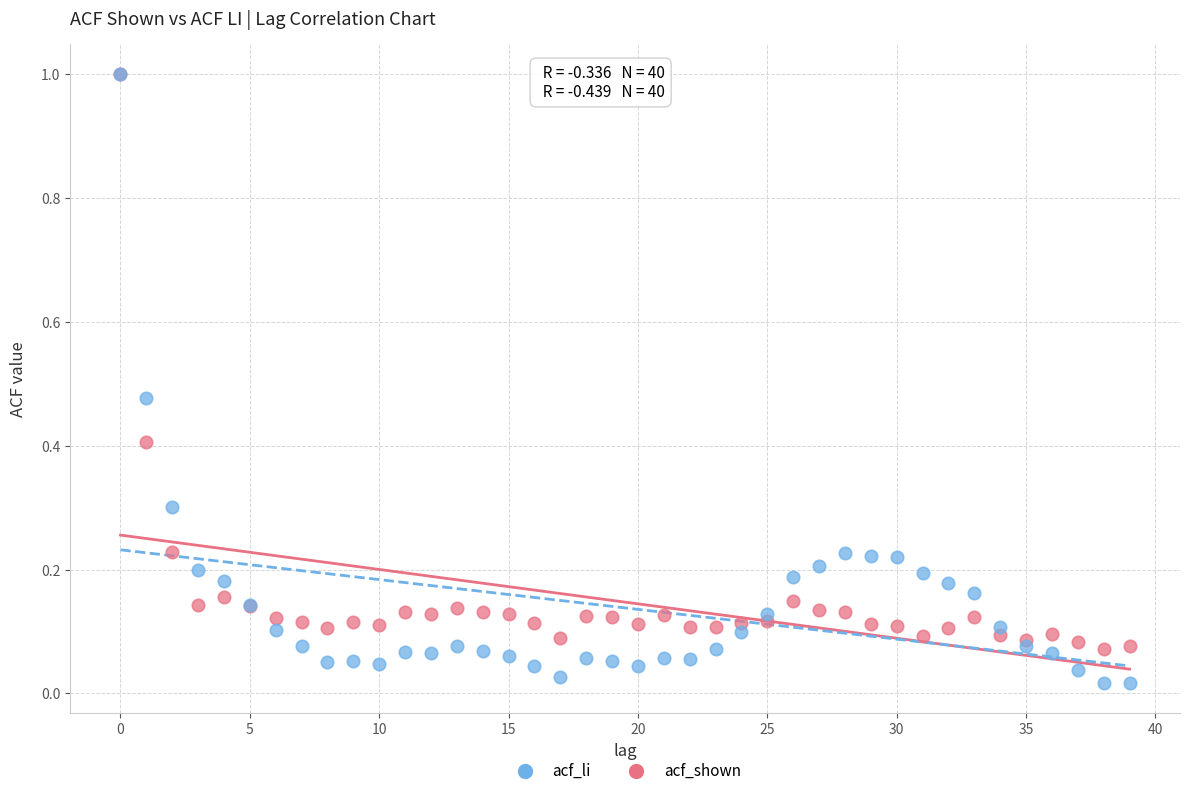

Which series contains the lowest Y value?

acf_li